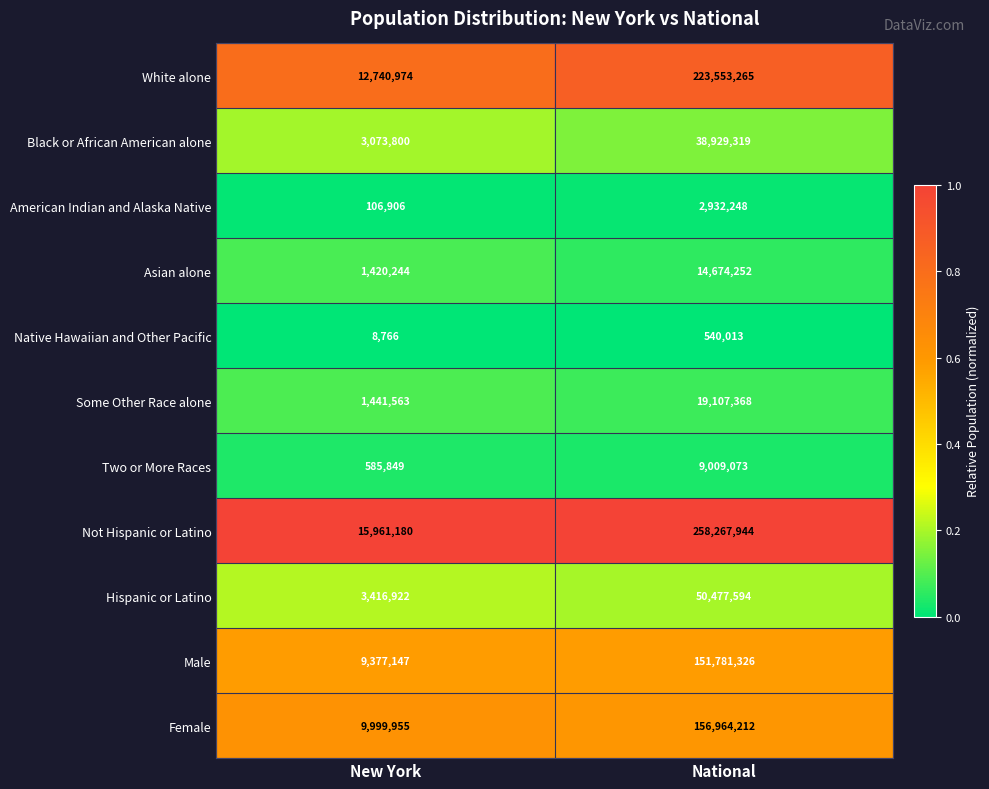

Reading left to right, extract all data points from this chart.

White alone: New York=12740974	National=223553265
Black or African American alone: New York=3073800	National=38929319
American Indian and Alaska Native: New York=106906	National=2932248
Asian alone: New York=1420244	National=14674252
Native Hawaiian and Other Pacific: New York=8766	National=540013
Some Other Race alone: New York=1441563	National=19107368
Two or More Races: New York=585849	National=9009073
Not Hispanic or Latino: New York=15961180	National=258267944
Hispanic or Latino: New York=3416922	National=50477594
Male: New York=9377147	National=151781326
Female: New York=9999955	National=156964212